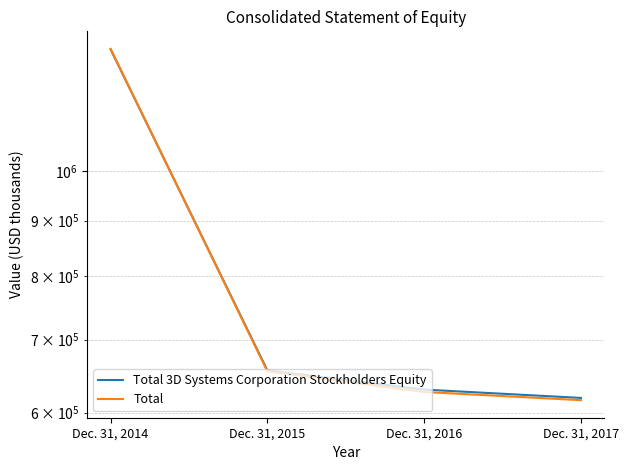

What is the difference between the maximum and second lowest values in the Total 3D Systems Corporation Stockholders Equity series?

663045